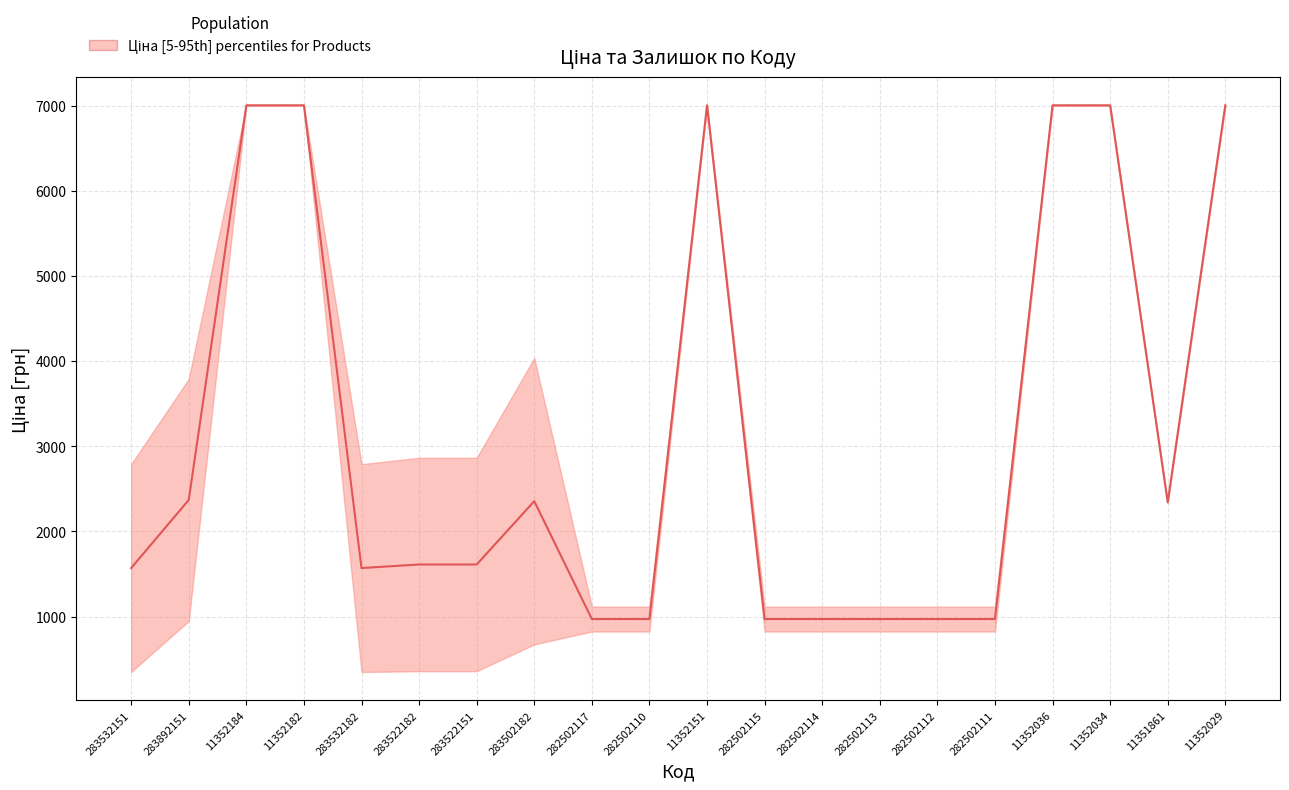

Is it true that the value at 282502117 is 1740.6?

False